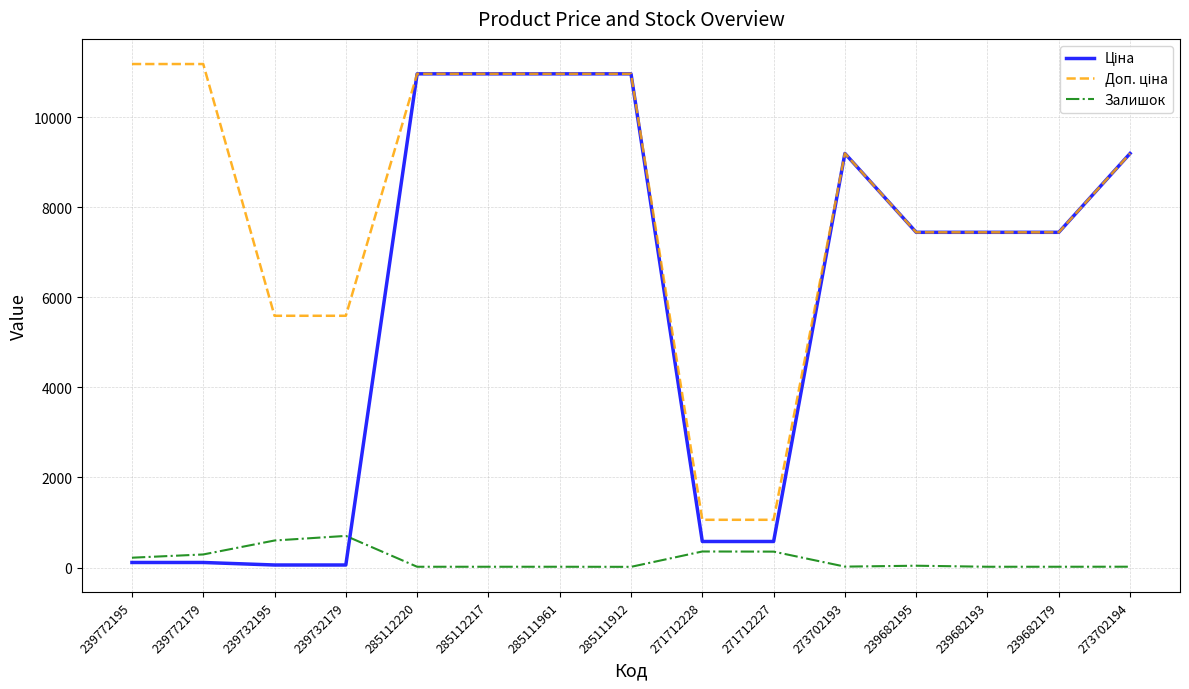

The Залишок series shows 218.0 at 239772195. True or false?

True